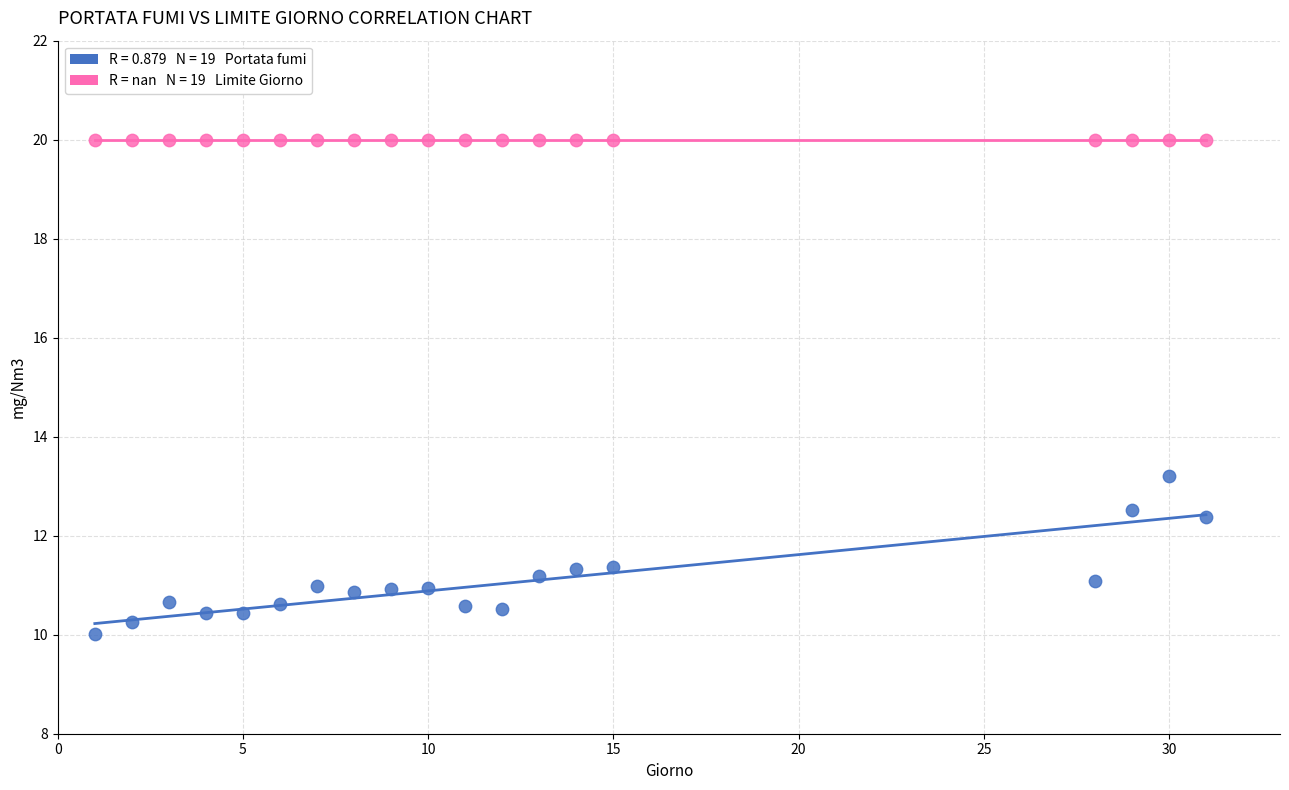

Across all series, what Y value is closest to 15?

13.2